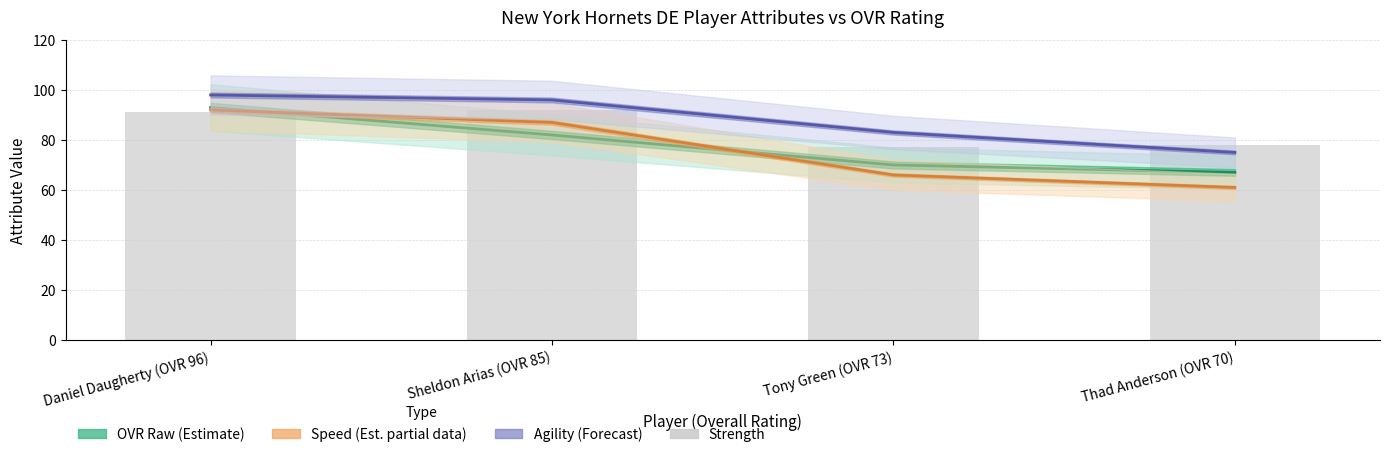

What is the difference between the highest and lowest values at Sheldon Arias (OVR 85)?

14